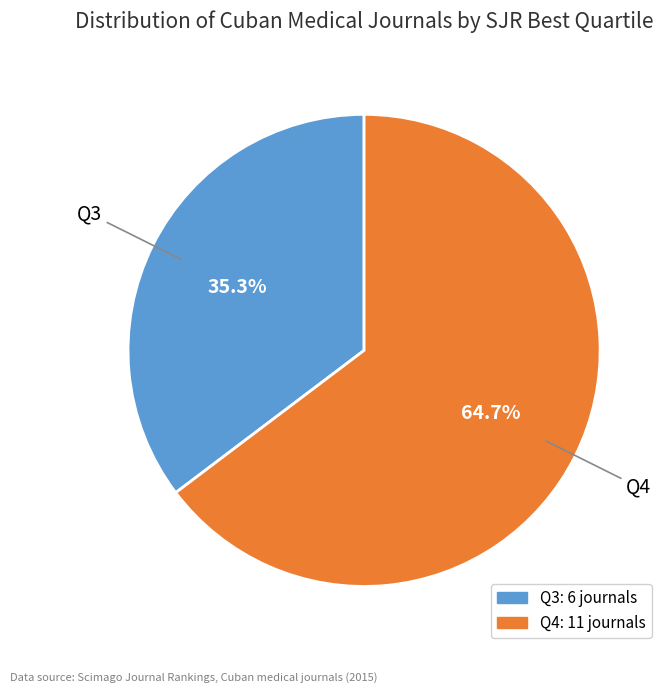

Between Q3 and Q4, which is larger?

Q4